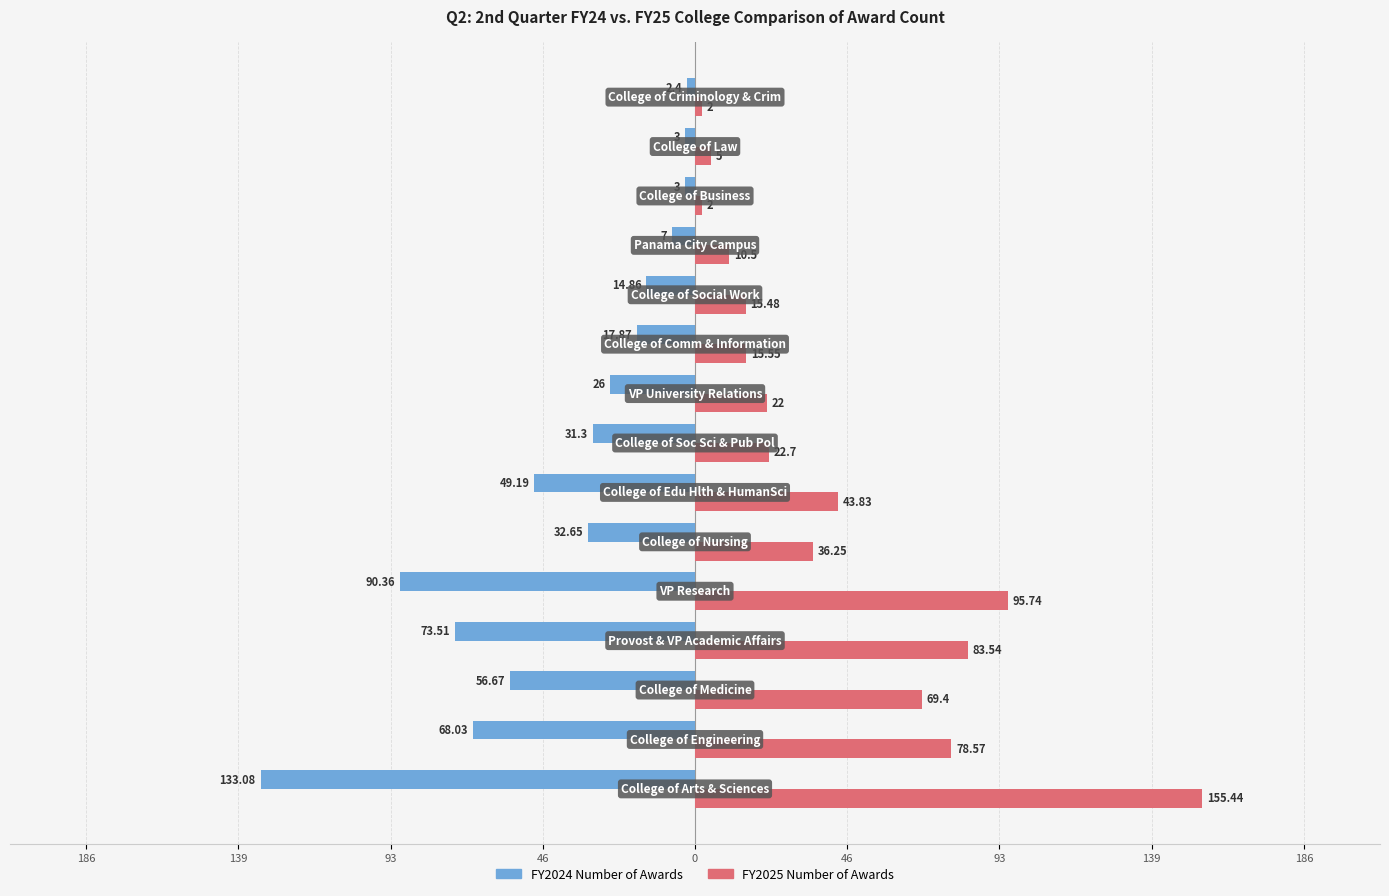

What are all the series names shown in the legend?

FY2024 Number of Awards, FY2025 Number of Awards